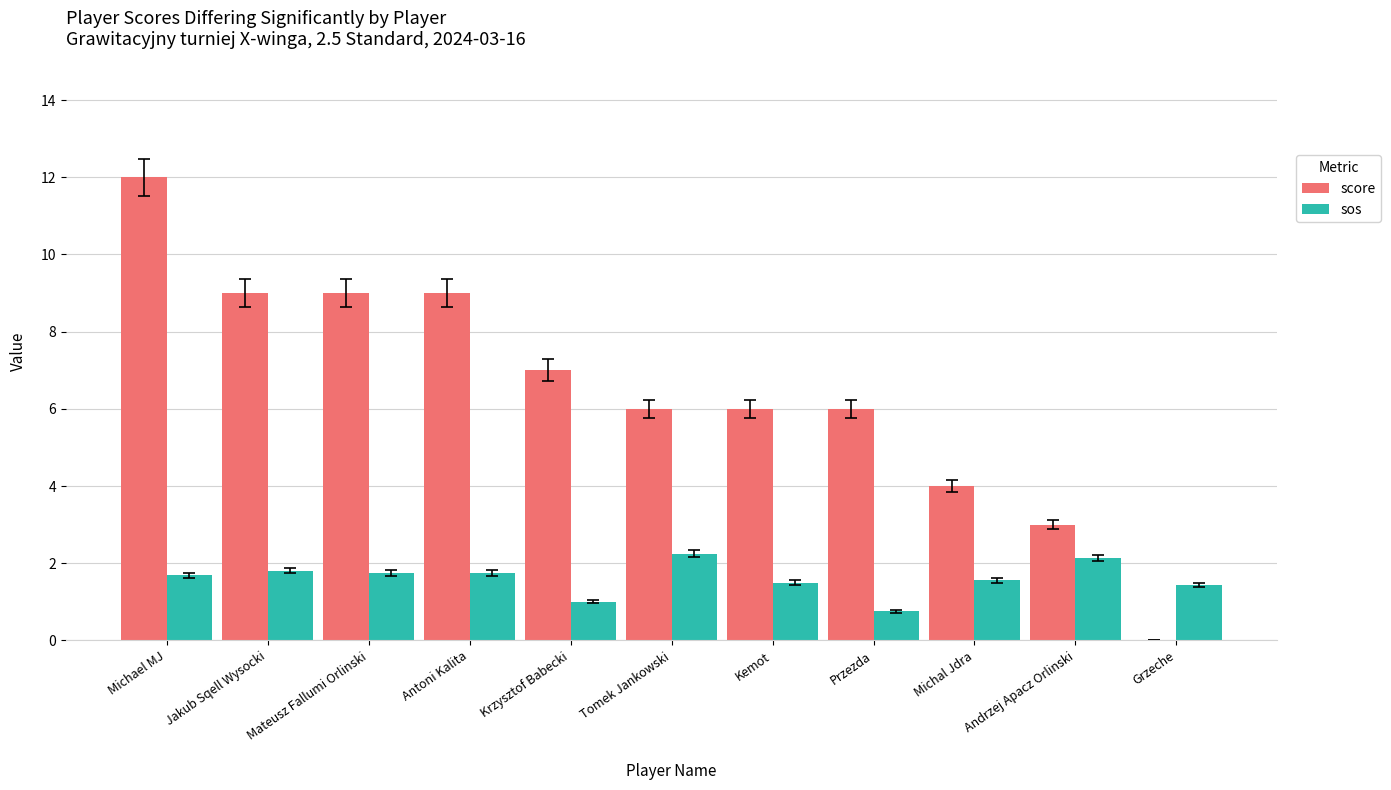

Which series has the largest total across all categories?

score